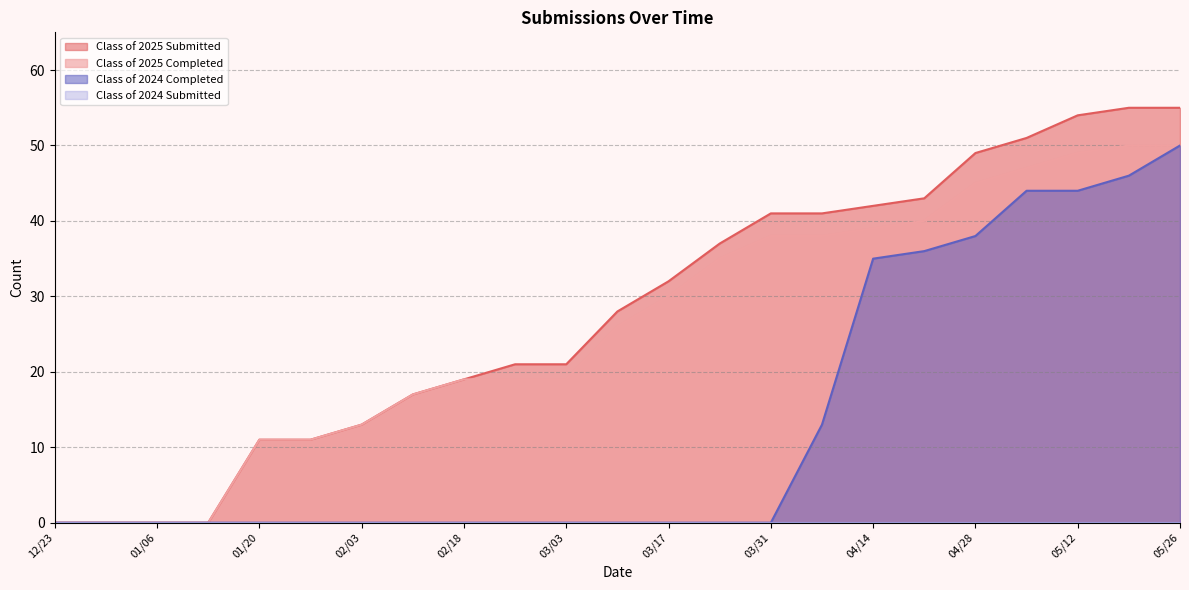

Between 01/06 and 04/28, which series saw the biggest shift?

Class of 2025 Submitted